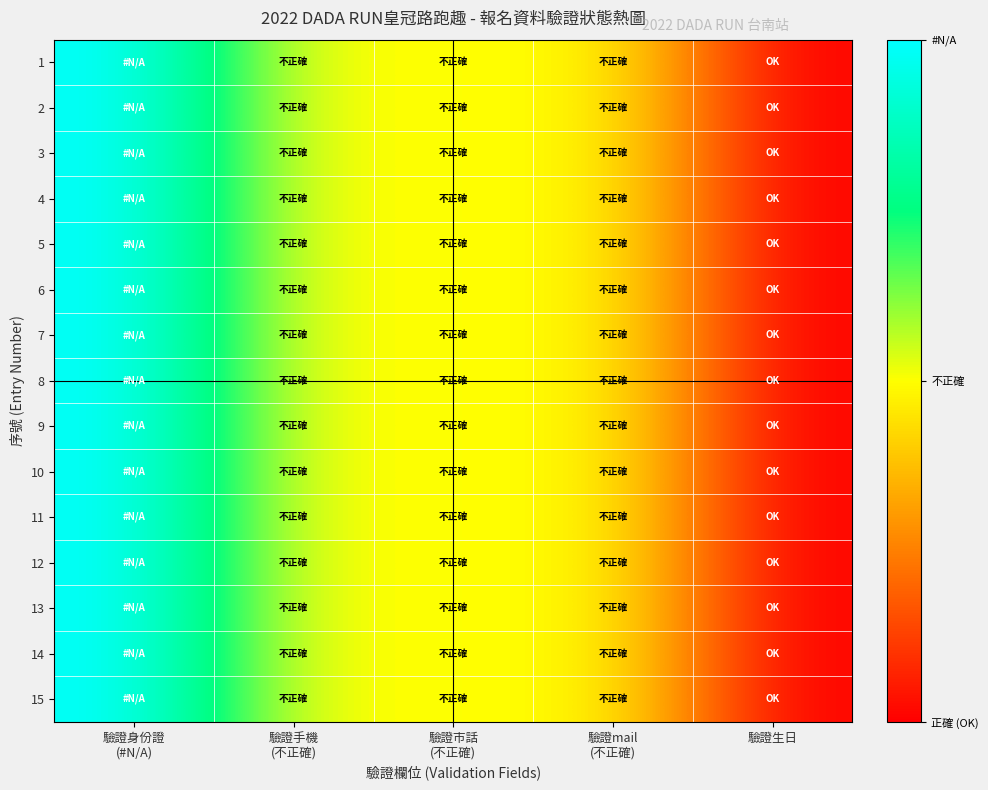

Reading left to right, what are all the values shown in this chart?

1: 驗證身份證
(#N/A)=2	驗證手機
(不正確)=1	驗證市話
(不正確)=1	驗證mail
(不正確)=1	驗證生日=0
2: 驗證身份證
(#N/A)=2	驗證手機
(不正確)=1	驗證市話
(不正確)=1	驗證mail
(不正確)=1	驗證生日=0
3: 驗證身份證
(#N/A)=2	驗證手機
(不正確)=1	驗證市話
(不正確)=1	驗證mail
(不正確)=1	驗證生日=0
4: 驗證身份證
(#N/A)=2	驗證手機
(不正確)=1	驗證市話
(不正確)=1	驗證mail
(不正確)=1	驗證生日=0
5: 驗證身份證
(#N/A)=2	驗證手機
(不正確)=1	驗證市話
(不正確)=1	驗證mail
(不正確)=1	驗證生日=0
6: 驗證身份證
(#N/A)=2	驗證手機
(不正確)=1	驗證市話
(不正確)=1	驗證mail
(不正確)=1	驗證生日=0
7: 驗證身份證
(#N/A)=2	驗證手機
(不正確)=1	驗證市話
(不正確)=1	驗證mail
(不正確)=1	驗證生日=0
8: 驗證身份證
(#N/A)=2	驗證手機
(不正確)=1	驗證市話
(不正確)=1	驗證mail
(不正確)=1	驗證生日=0
9: 驗證身份證
(#N/A)=2	驗證手機
(不正確)=1	驗證市話
(不正確)=1	驗證mail
(不正確)=1	驗證生日=0
10: 驗證身份證
(#N/A)=2	驗證手機
(不正確)=1	驗證市話
(不正確)=1	驗證mail
(不正確)=1	驗證生日=0
11: 驗證身份證
(#N/A)=2	驗證手機
(不正確)=1	驗證市話
(不正確)=1	驗證mail
(不正確)=1	驗證生日=0
12: 驗證身份證
(#N/A)=2	驗證手機
(不正確)=1	驗證市話
(不正確)=1	驗證mail
(不正確)=1	驗證生日=0
13: 驗證身份證
(#N/A)=2	驗證手機
(不正確)=1	驗證市話
(不正確)=1	驗證mail
(不正確)=1	驗證生日=0
14: 驗證身份證
(#N/A)=2	驗證手機
(不正確)=1	驗證市話
(不正確)=1	驗證mail
(不正確)=1	驗證生日=0
15: 驗證身份證
(#N/A)=2	驗證手機
(不正確)=1	驗證市話
(不正確)=1	驗證mail
(不正確)=1	驗證生日=0